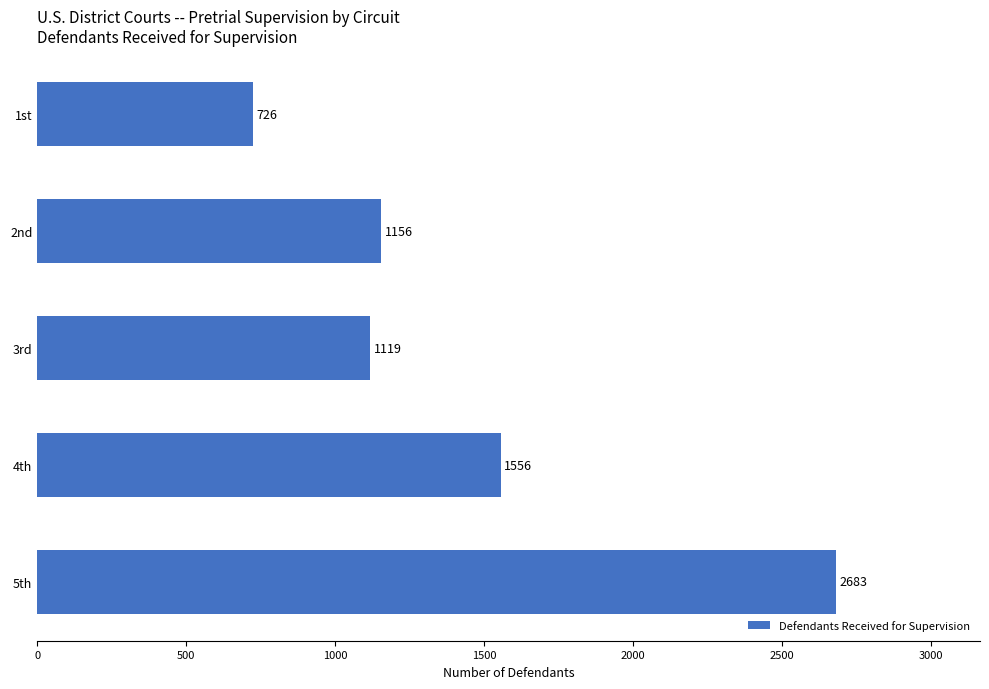

What position from the top is 5th?

5